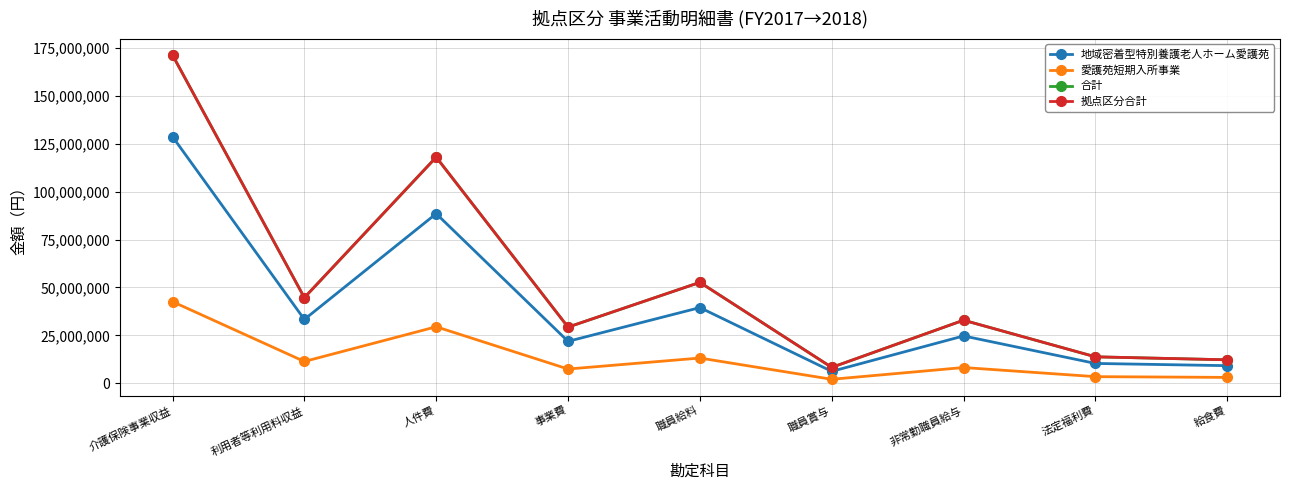

Is this an area chart (filled region under the line)?

No